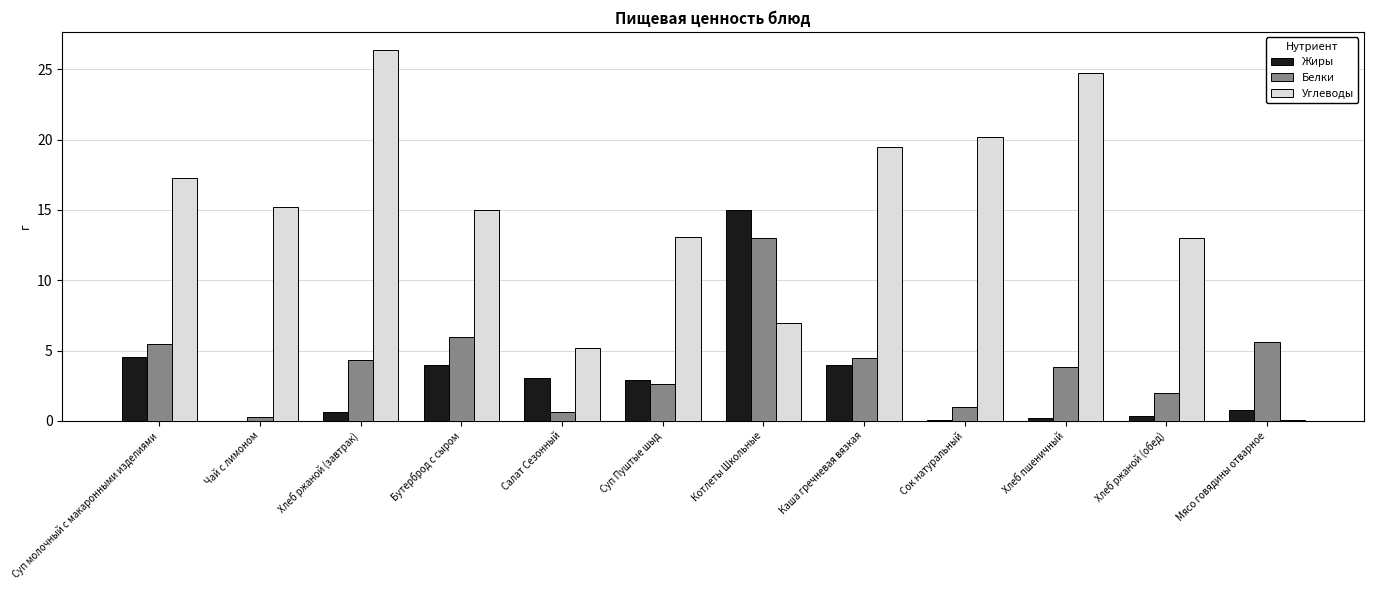

What is the spread (max minus min) of values at Каша гречневая вязкая?

15.5